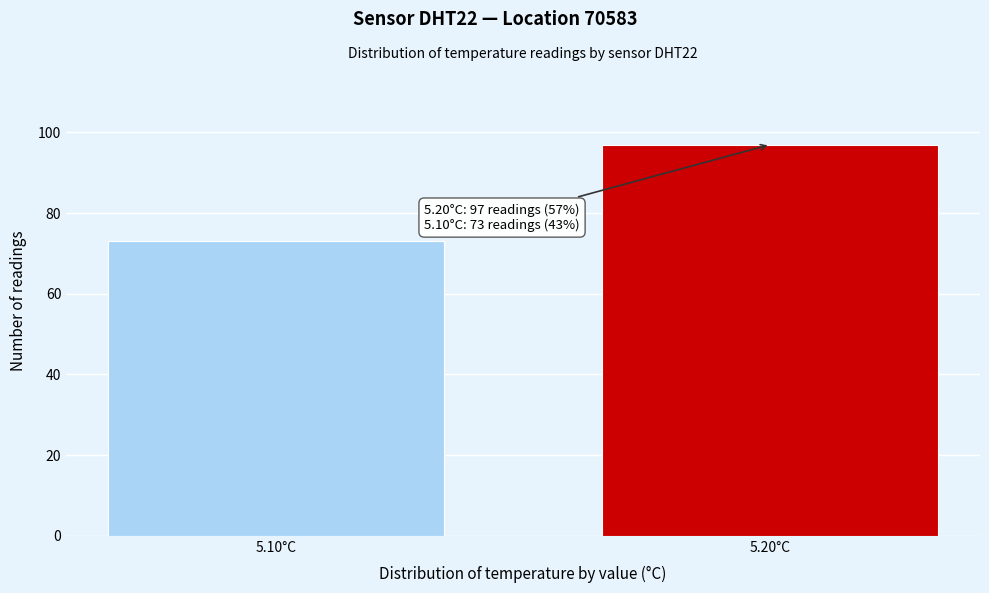

Reading left to right, list all the values displayed in this chart.

73	97